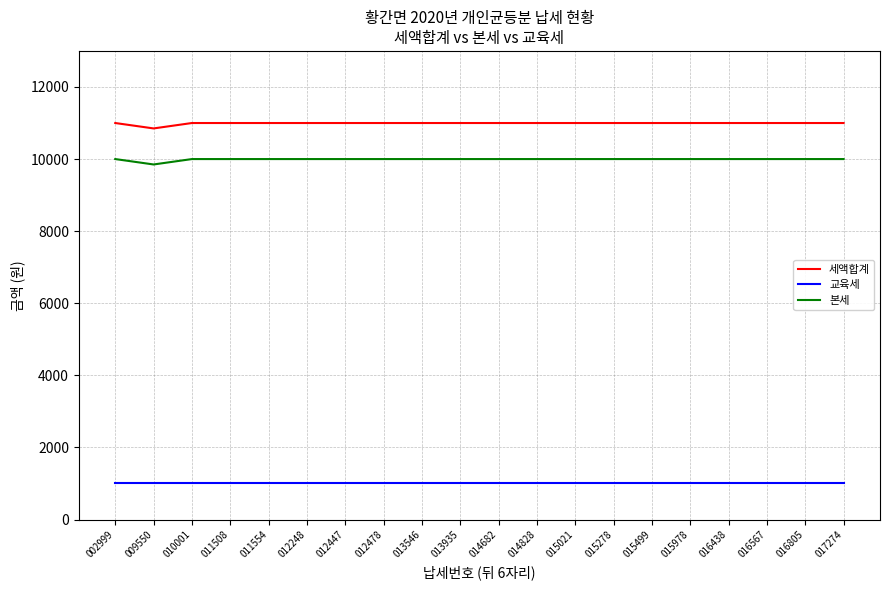

What are all the series names shown in the legend?

세액합계, 교육세, 본세